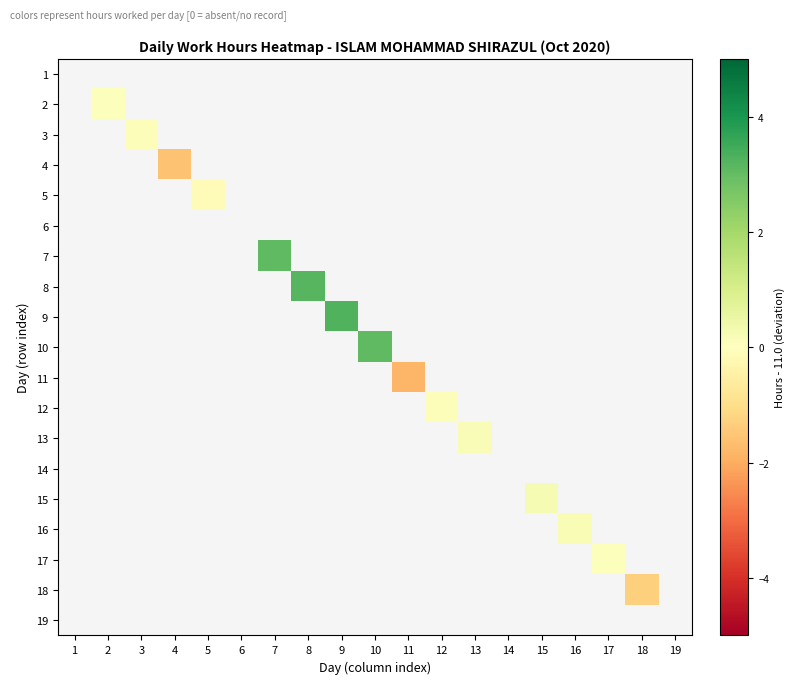

How many categories are shown in the chart?

19